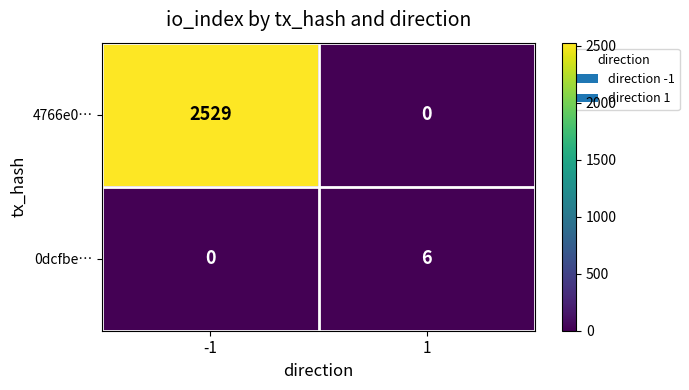

Is the value of 0dcfbe… at -1 greater than the value of 4766e0… at -1?

No